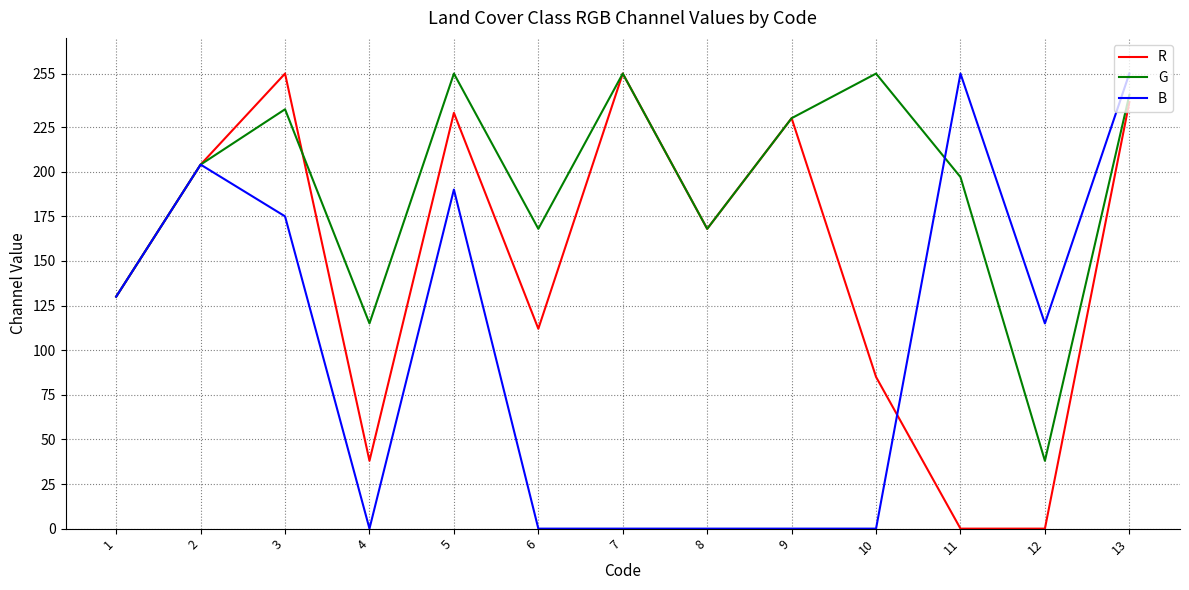

List the series in order of their overall mean, highest first.

G, R, B